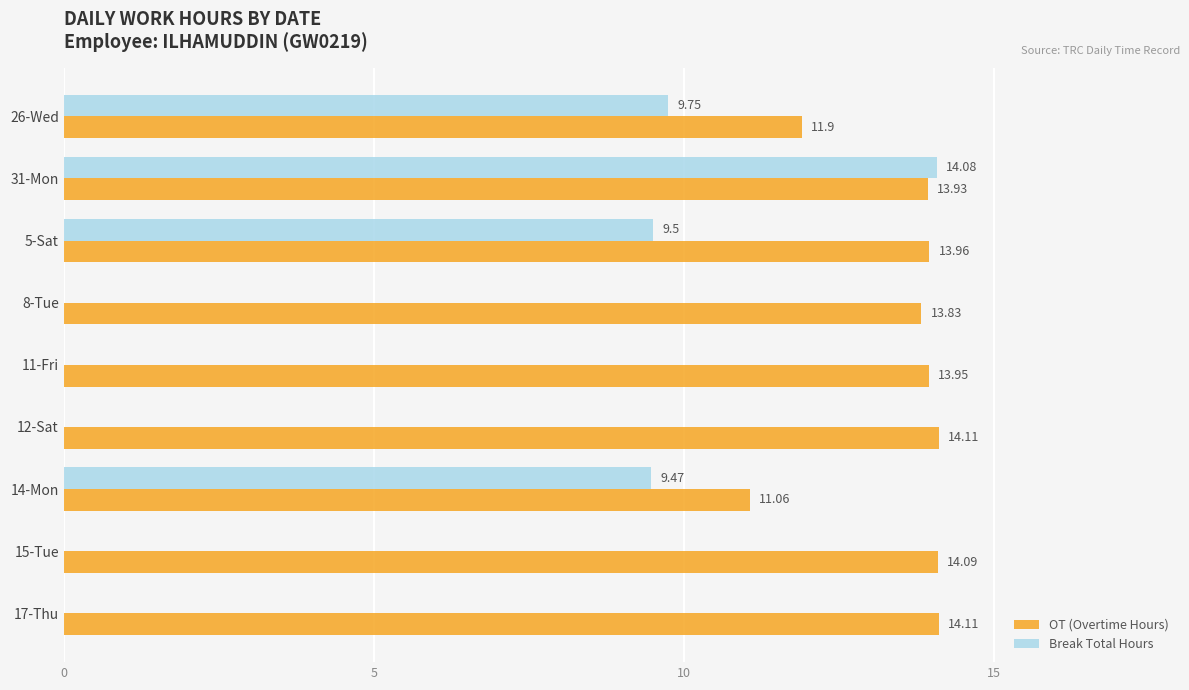

At which label does Break Total Hours reach its peak?

31-Mon